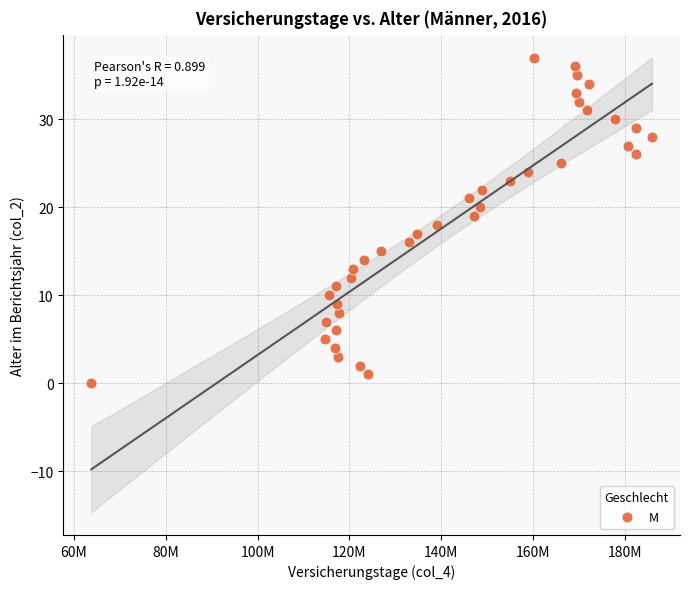

What is the range of Y values (max minus min)?

37